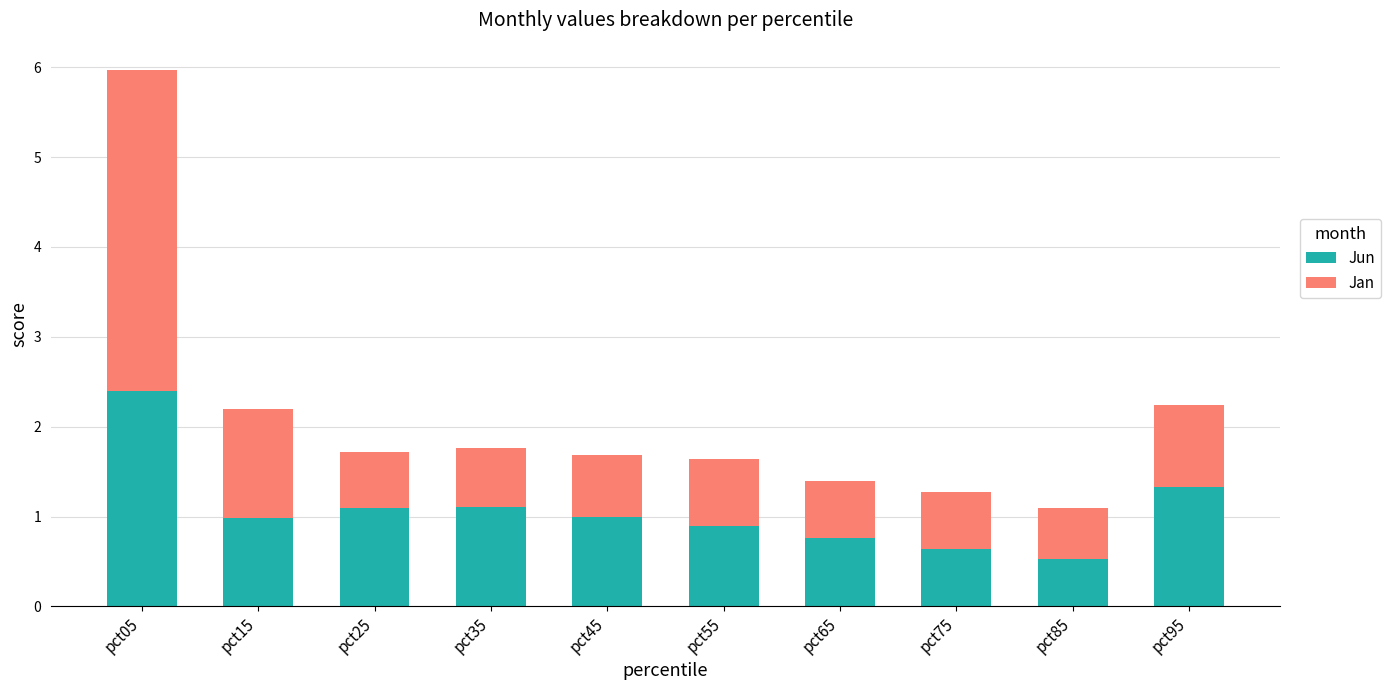

True or false: Jun has a value of 1.0 at pct45.

True